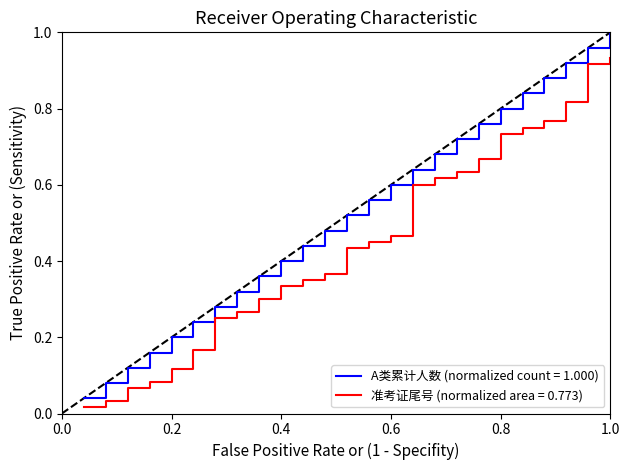

Rank the series by their average value, from lowest to highest.

准考证尾号 (normalized area = 0.773), A类累计人数 (normalized count = 1.000)